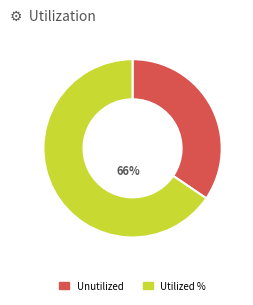

How many slices are in this pie chart?

2